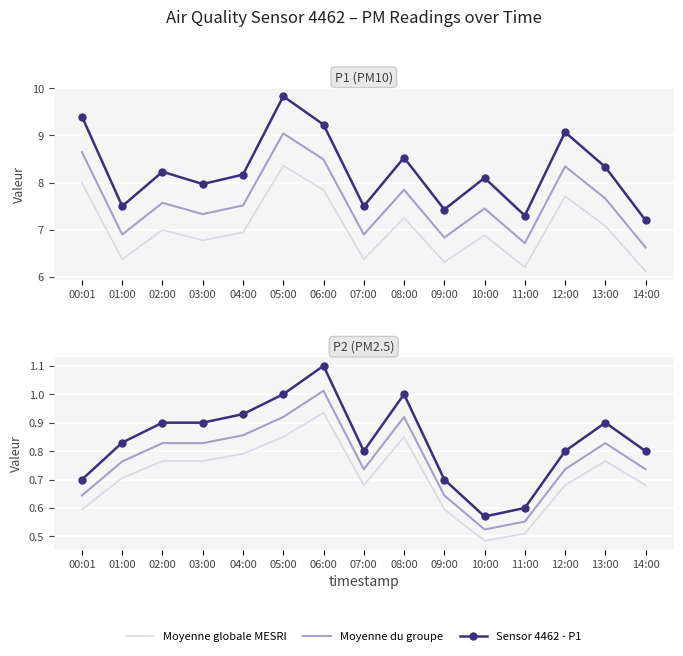

True or false: Moyenne du groupe and Sensor 4462 - P2 cross at least once.

False